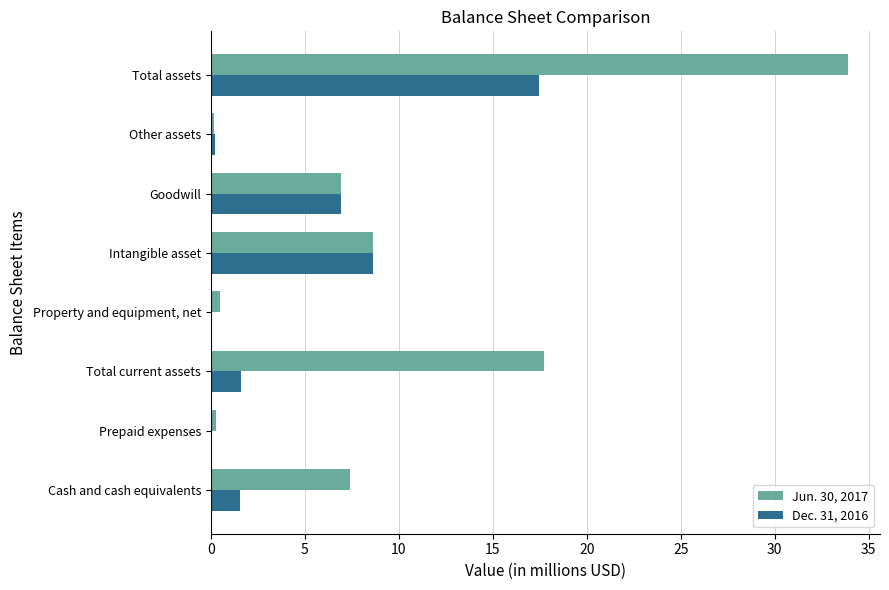

How many series are shown in this chart?

2